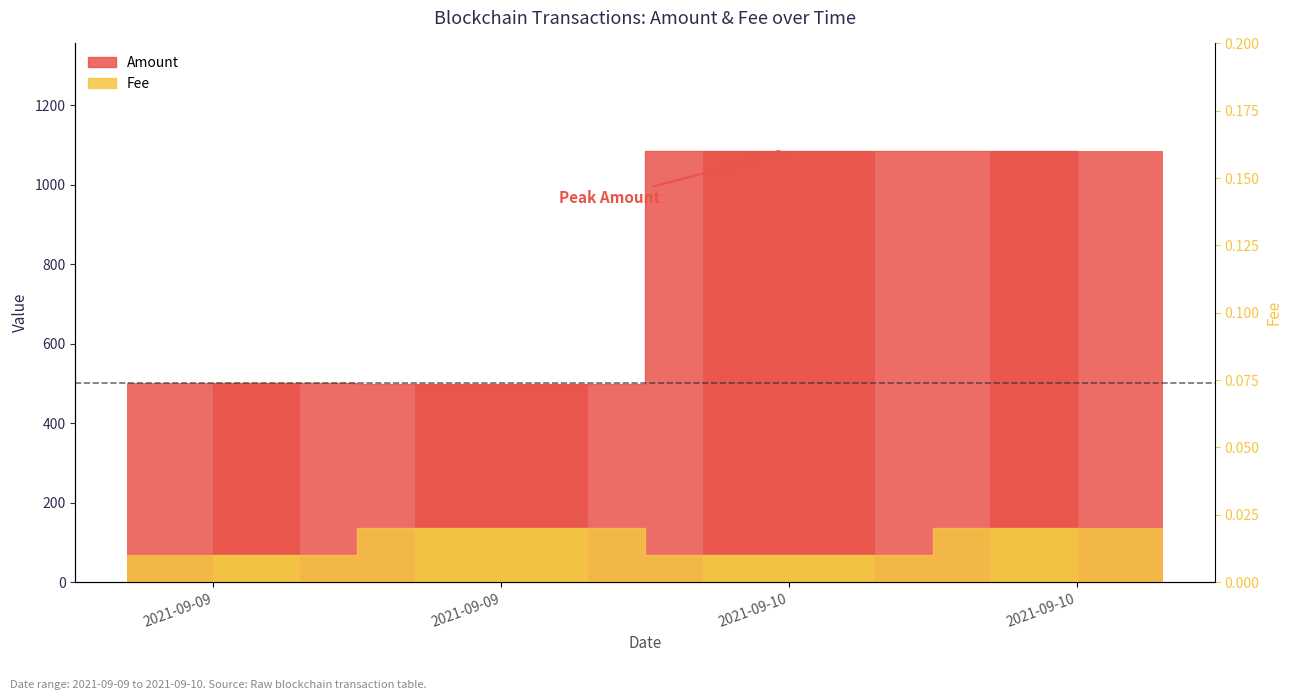

What is the sum of all Fee values?

0.1